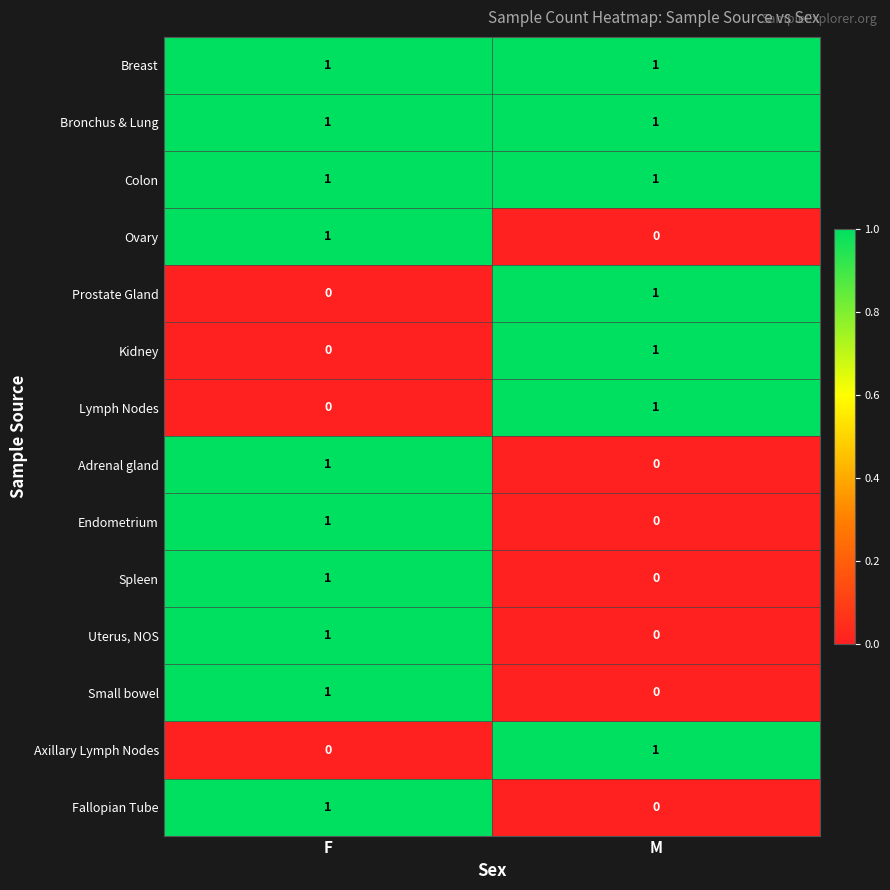

How many data points does each series have?

2